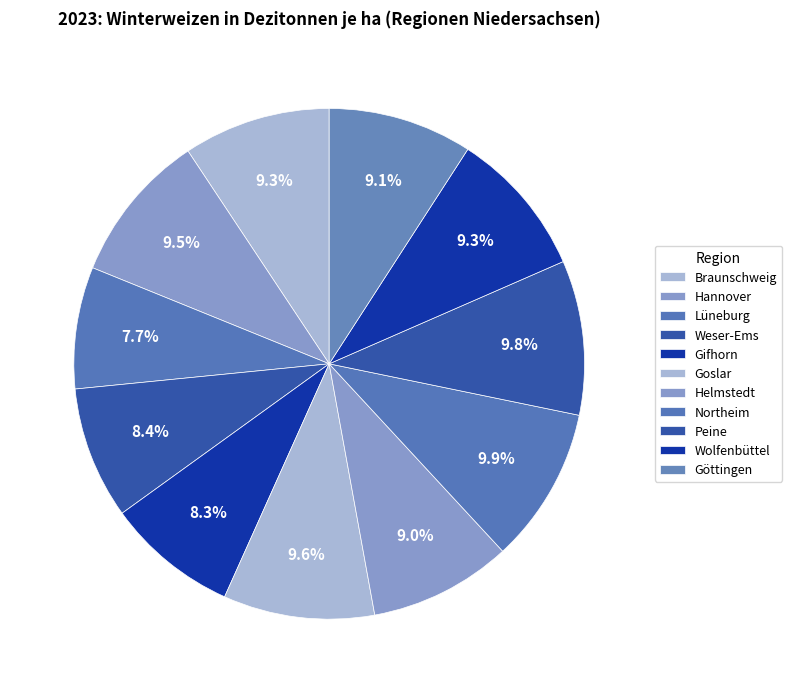

What is the change in value from Weser-Ems to Northeim?

+13.3